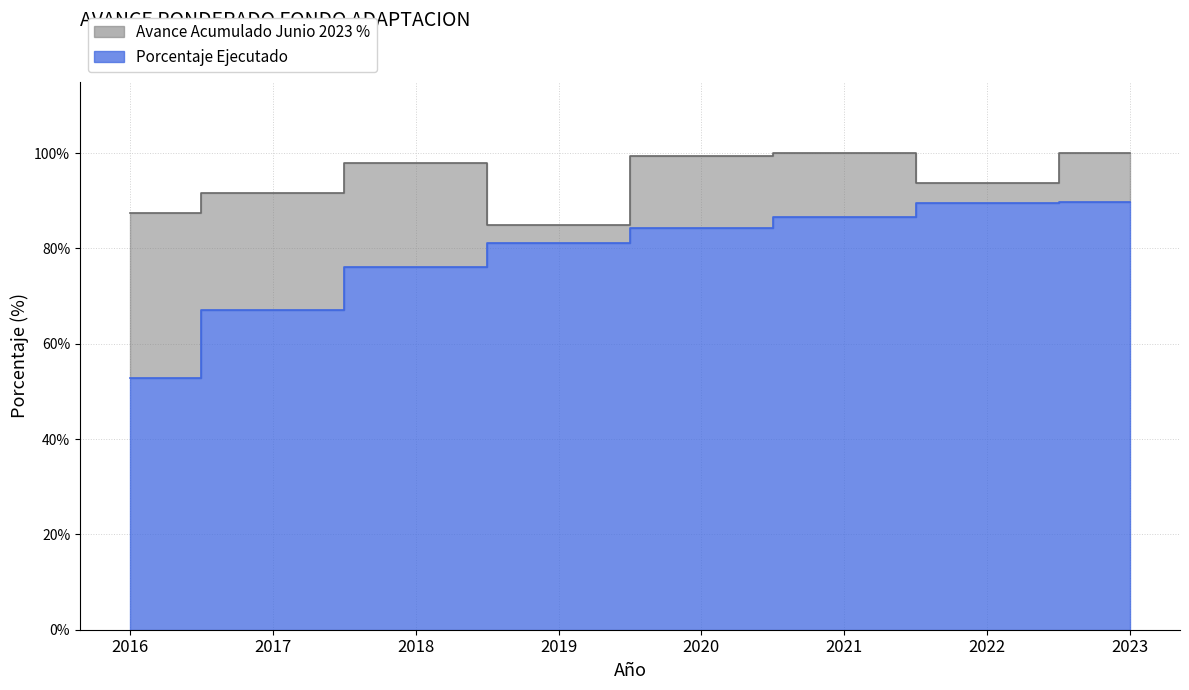

List the series in order of their peak value, highest first.

Avance Acumulado Junio 2023 %, Porcentaje Ejecutado